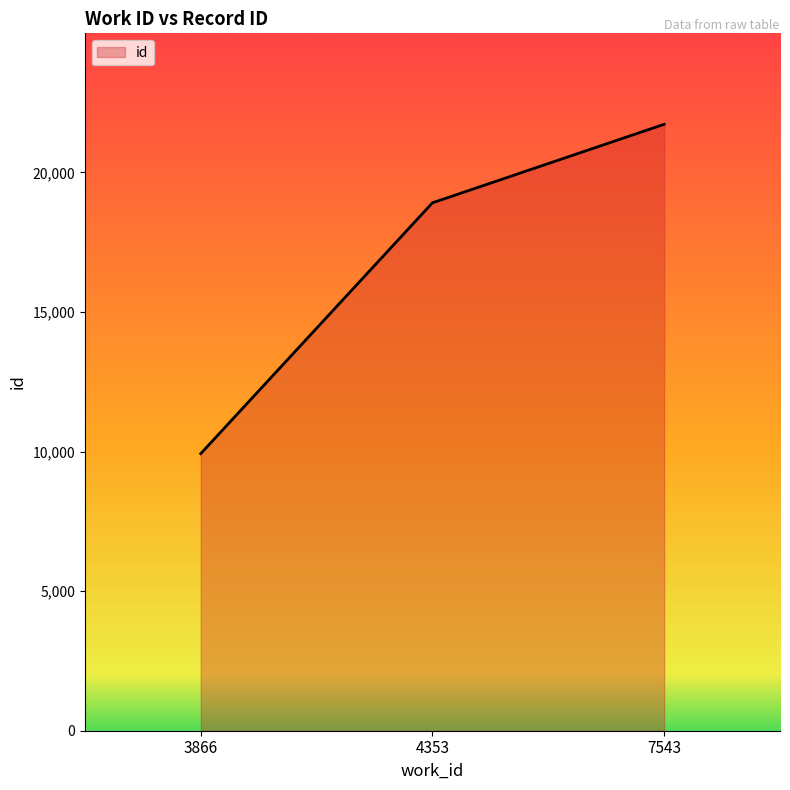

Approximately how many times larger is the value at 4353 compared to 7543?

0.9